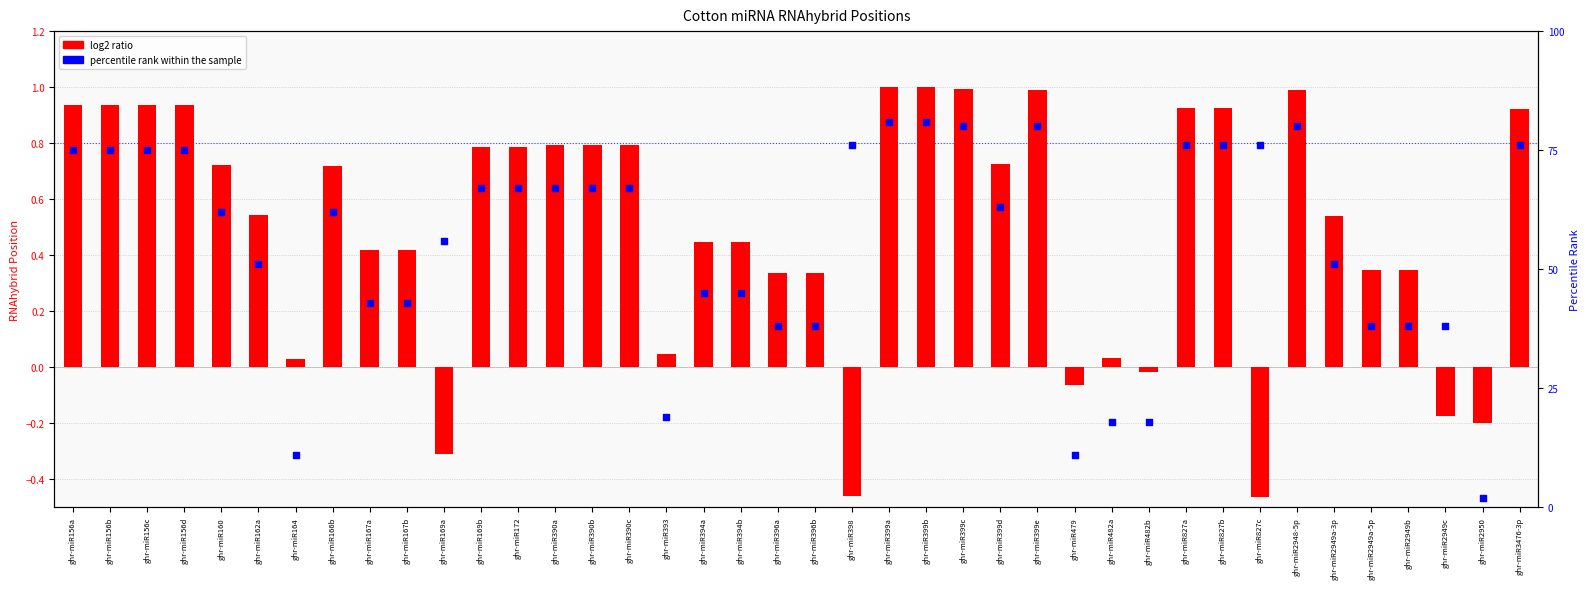

Which series reaches the maximum Y coordinate?

log2 ratio